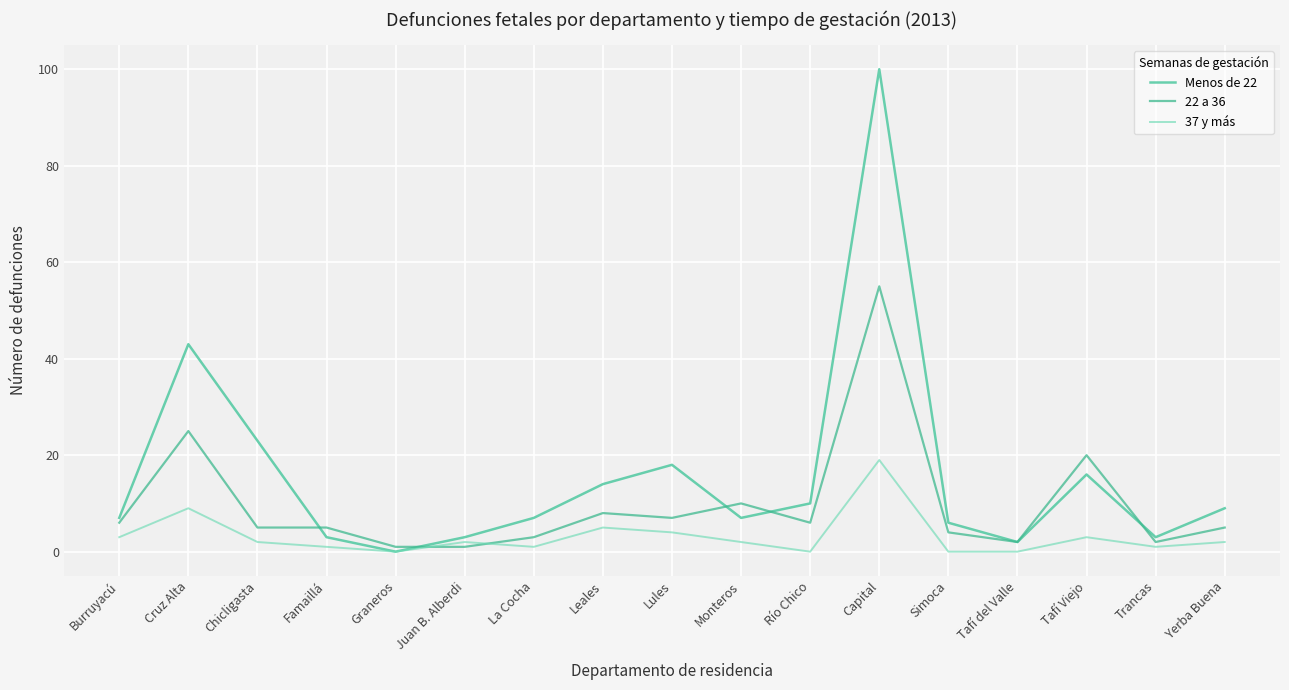

At which category is the sum across all series the highest?

Capital